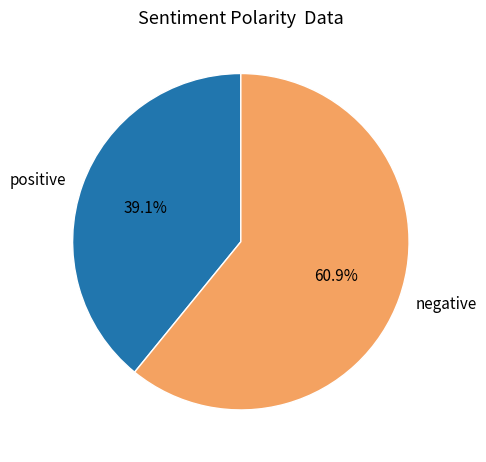

Which slice is the smallest?

positive